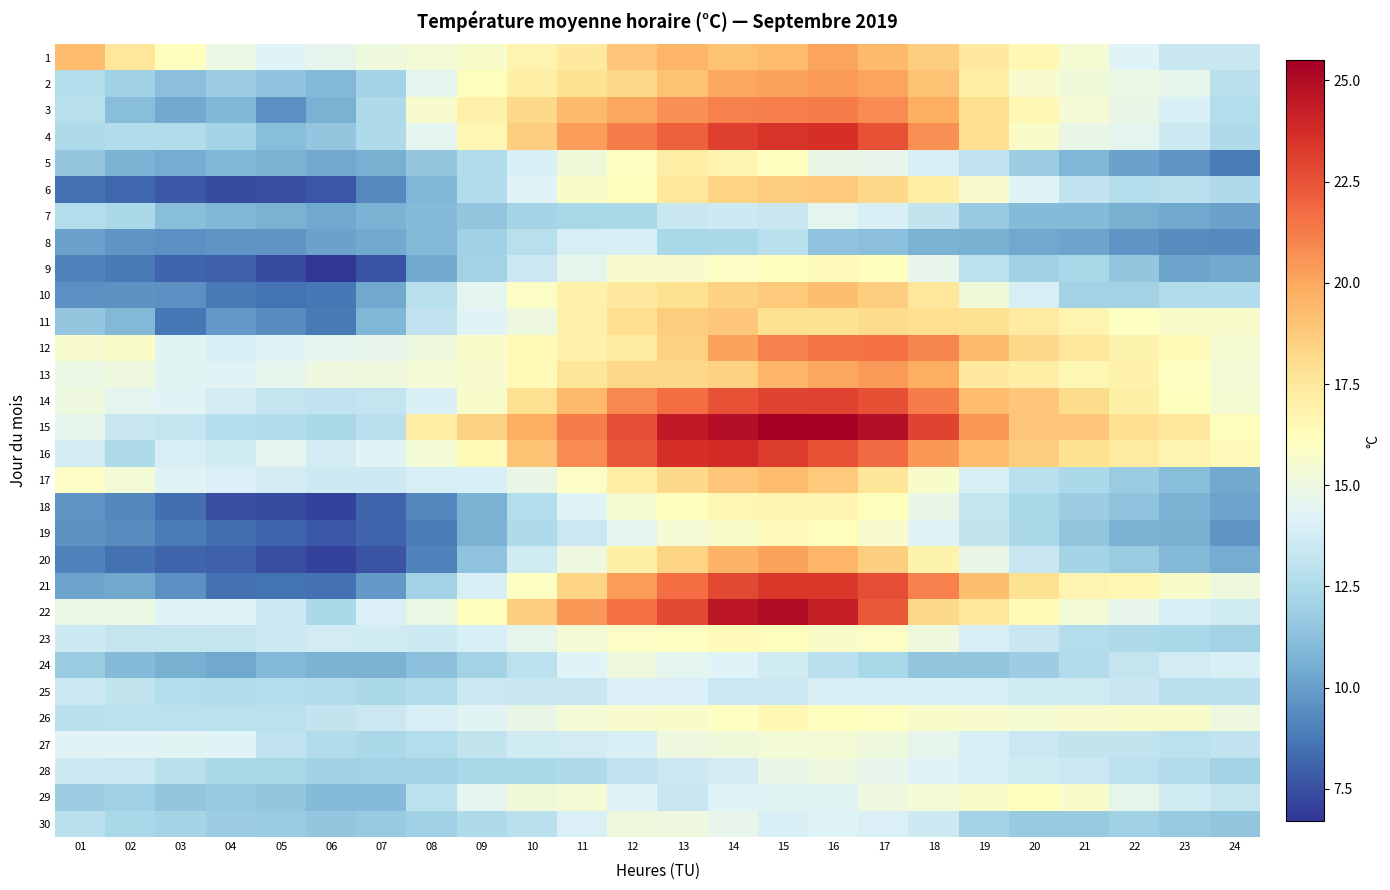

Reading left to right, extract all data points from this chart.

1: 01=19.3	02=17.5	03=16.1	04=14.9	05=14.2	06=14.6	07=15.1	08=15.3	09=15.7	10=16.7	11=17.4	12=18.9	13=19.5	14=19.1	15=19.3	16=20.1	17=19.4	18=18.6	19=17.4	20=16.5	21=15.5	22=14.2	23=13.4	24=13.4
2: 01=12.7	02=12.0	03=11.3	04=11.9	05=11.4	06=11.0	07=12.2	08=14.5	09=16.2	10=17.1	11=17.8	12=18.3	13=19.1	14=20.0	15=20.2	16=20.4	17=20.1	18=19.1	19=17.1	20=15.6	21=15.2	22=14.9	23=14.6	24=12.9
3: 01=12.8	02=11.2	03=10.4	04=10.9	05=9.5	06=10.7	07=12.5	08=15.6	09=16.9	10=18.2	11=19.4	12=20.0	13=20.7	14=21.1	15=21.2	16=21.3	17=20.8	18=19.8	19=18.0	20=16.5	21=15.4	22=14.8	23=14.0	24=12.7
4: 01=12.5	02=12.6	03=12.6	04=12.2	05=11.2	06=11.6	07=12.5	08=14.5	09=16.6	10=18.6	11=20.3	12=21.3	13=22.1	14=23.1	15=23.5	16=23.6	17=22.5	18=20.7	19=18.0	20=15.8	21=14.8	22=14.5	23=13.6	24=12.5
5: 01=11.6	02=10.8	03=10.5	04=10.9	05=10.7	06=10.3	07=10.6	08=11.6	09=12.6	10=14.0	11=15.2	12=16.0	13=17.2	14=16.7	15=16.1	16=14.8	17=14.7	18=13.9	19=13.1	20=11.9	21=10.9	22=10.1	23=9.7	24=8.9
6: 01=8.5	02=8.2	03=7.8	04=7.4	05=7.5	06=7.7	07=9.3	08=10.9	09=12.6	10=14.2	11=15.8	12=16.2	13=17.5	14=18.4	15=18.7	16=18.8	17=18.2	18=17.1	19=15.6	20=14.2	21=13.1	22=12.7	23=12.9	24=12.5
7: 01=12.7	02=12.4	03=11.2	04=10.9	05=10.7	06=10.3	07=10.7	08=11.1	09=11.6	10=12.2	11=12.3	12=12.3	13=13.4	14=13.6	15=13.4	16=14.5	17=14.0	18=13.2	19=11.7	20=11.1	21=11.1	22=10.6	23=10.4	24=10.1
8: 01=10.1	02=9.7	03=9.5	04=9.7	05=9.7	06=10.1	07=10.4	08=11.0	09=12.0	10=12.8	11=13.9	12=14.0	13=12.3	14=12.4	15=12.9	16=11.4	17=11.3	18=10.7	19=10.6	20=10.3	21=10.2	22=9.7	23=9.4	24=9.3
9: 01=9.1	02=8.8	03=8.1	04=8.0	05=7.4	06=6.7	07=7.6	08=10.4	09=12.1	10=13.5	11=14.6	12=15.6	13=15.6	14=15.9	15=16.1	16=16.3	17=16.1	18=14.7	19=13.0	20=12.0	21=12.3	22=11.6	23=10.2	24=10.4
10: 01=9.5	02=9.6	03=9.5	04=8.8	05=8.6	06=8.7	07=10.3	08=12.8	09=14.5	10=15.9	11=16.9	12=17.4	13=17.9	14=18.5	15=18.8	16=19.2	17=18.6	18=17.5	19=15.2	20=13.9	21=12.1	22=12.1	23=12.6	24=12.6
11: 01=11.6	02=11.0	03=8.7	04=9.8	05=9.4	06=8.8	07=10.9	08=13.1	09=14.3	10=15.0	11=16.9	12=18.0	13=18.7	14=18.9	15=17.9	16=17.8	17=18.1	18=18.0	19=17.8	20=17.3	21=16.7	22=16.0	23=15.8	24=15.7
12: 01=15.6	02=15.8	03=14.4	04=13.9	05=14.2	06=14.5	07=14.7	08=15.1	09=15.7	10=16.4	11=16.9	12=17.3	13=18.5	14=20.2	15=21.1	16=21.5	17=21.6	18=21.0	19=19.4	20=18.3	21=17.5	22=16.8	23=16.4	24=15.5
13: 01=14.9	02=15.0	03=14.4	04=14.3	05=14.6	06=15.0	07=15.1	08=15.4	09=15.6	10=16.4	11=17.6	12=18.3	13=18.3	14=18.5	15=19.5	16=20.0	17=20.4	18=19.8	19=17.4	20=17.1	21=16.6	22=16.9	23=16.0	24=15.4
14: 01=15.0	02=14.5	03=14.3	04=13.8	05=13.3	06=13.1	07=13.3	08=14.0	09=15.7	10=17.9	11=19.4	12=20.9	13=21.7	14=22.5	15=23.0	16=23.0	17=22.6	18=21.3	19=19.3	20=18.9	21=18.1	22=17.0	23=16.1	24=15.5
15: 01=14.6	02=13.4	03=13.3	04=12.7	05=12.6	06=12.4	07=12.9	08=17.1	09=18.5	10=19.8	11=21.3	12=22.7	13=24.4	14=24.9	15=25.5	16=25.4	17=24.9	18=23.0	19=20.5	20=18.9	21=18.9	22=18.0	23=17.5	24=16.2
16: 01=13.8	02=12.5	03=13.9	04=13.7	05=14.5	06=13.8	07=14.3	08=15.3	09=16.4	10=19.0	11=20.8	12=22.3	13=23.6	14=23.8	15=23.2	16=22.5	17=21.8	18=20.5	19=19.3	20=18.6	21=17.9	22=17.3	23=16.7	24=16.3
17: 01=15.9	02=15.3	03=14.2	04=14.1	05=13.8	06=13.6	07=13.6	08=13.9	09=14.0	10=14.8	11=15.9	12=17.2	13=18.2	14=18.9	15=19.3	16=18.8	17=17.6	18=15.7	19=14.0	20=12.9	21=12.4	22=11.8	23=11.2	24=10.4
18: 01=9.7	02=9.2	03=8.4	04=7.5	05=7.4	06=7.1	07=8.1	08=9.2	09=10.7	10=12.7	11=14.2	12=15.5	13=16.1	14=16.6	15=16.7	16=16.7	17=16.2	18=14.8	19=13.3	20=12.3	21=11.9	22=11.4	23=10.8	24=10.2
19: 01=9.6	02=9.4	03=8.9	04=8.4	05=8.1	06=7.8	07=8.1	08=8.9	09=10.8	10=12.5	11=13.5	12=14.5	13=15.4	14=15.7	15=16.3	16=16.2	17=15.6	18=14.2	19=13.2	20=12.4	21=11.5	22=10.8	23=10.6	24=9.7
20: 01=9.1	02=8.5	03=8.1	04=8.0	05=7.5	06=7.1	07=7.6	08=9.1	09=11.4	10=13.7	11=15.0	12=17.0	13=18.4	14=19.6	15=20.2	16=19.5	17=18.6	18=16.8	19=14.8	20=13.4	21=12.2	22=11.8	23=11.0	24=10.5
21: 01=10.2	02=10.3	03=9.5	04=8.5	05=8.6	06=8.5	07=9.8	08=12.1	09=14.0	10=16.0	11=18.4	12=20.3	13=21.7	14=22.8	15=23.3	16=23.3	17=22.7	18=21.1	19=19.2	20=17.8	21=16.7	22=16.6	23=15.7	24=15.1
22: 01=14.9	02=14.9	03=14.3	04=14.2	05=13.6	06=12.4	07=14.1	08=14.9	09=16.2	10=18.6	11=20.5	12=21.6	13=22.8	14=24.6	15=25.0	16=24.3	17=22.3	18=18.2	19=17.5	20=16.4	21=15.3	22=14.7	23=13.9	24=13.7
23: 01=13.6	02=13.3	03=13.3	04=13.3	05=13.6	06=13.8	07=13.7	08=13.6	09=14.0	10=14.6	11=15.4	12=15.9	13=16.0	14=16.3	15=16.2	16=15.8	17=15.9	18=15.1	19=13.9	20=13.4	21=12.7	22=12.5	23=12.3	24=12.1
24: 01=11.8	02=11.1	03=10.6	04=10.3	05=11.0	06=10.8	07=10.8	08=11.3	09=12.1	10=13.0	11=14.2	12=15.1	13=14.5	14=14.2	15=13.7	16=12.9	17=12.3	18=11.5	19=11.5	20=11.9	21=12.6	22=13.3	23=13.8	24=14.0
25: 01=13.5	02=13.2	03=12.7	04=12.6	05=12.7	06=12.6	07=12.4	08=12.6	09=13.5	10=13.4	11=13.4	12=14.1	13=14.1	14=13.5	15=13.5	16=14.0	17=13.9	18=14.0	19=13.9	20=13.7	21=13.7	22=13.4	23=12.9	24=12.9
26: 01=12.9	02=13.0	03=13.0	04=13.0	05=13.0	06=13.2	07=13.5	08=13.9	09=14.4	10=14.8	11=15.3	12=15.6	13=15.7	14=16.0	15=16.5	16=16.1	17=16.0	18=15.7	19=15.6	20=15.5	21=15.6	22=15.7	23=15.7	24=15.0
27: 01=14.3	02=14.3	03=14.4	04=14.2	05=13.1	06=12.6	07=12.4	08=12.7	09=13.2	10=13.7	11=13.8	12=14.0	13=15.0	14=15.2	15=15.3	16=15.4	17=15.1	18=14.6	19=14.0	20=13.5	21=13.2	22=13.2	23=13.0	24=13.1
28: 01=13.6	02=13.5	03=12.9	04=12.4	05=12.3	06=12.0	07=12.1	08=12.1	09=12.3	10=12.4	11=12.5	12=13.1	13=13.5	14=13.8	15=14.8	16=15.0	17=14.7	18=14.2	19=13.9	20=13.7	21=13.5	22=13.0	23=12.6	24=12.1
29: 01=11.9	02=12.0	03=11.6	04=11.7	05=11.5	06=11.1	07=11.1	08=13.0	09=14.5	10=15.2	11=15.4	12=14.3	13=13.4	14=14.2	15=14.4	16=14.4	17=15.0	18=15.3	19=15.8	20=16.2	21=15.7	22=14.6	23=13.7	24=13.3
30: 01=12.9	02=12.3	03=12.2	04=11.9	05=11.8	06=11.6	07=11.7	08=12.0	09=12.5	10=12.9	11=14.1	12=15.1	13=15.0	14=14.7	15=14.0	16=14.2	17=14.1	18=13.6	19=12.2	20=11.7	21=11.7	22=12.0	23=11.7	24=11.5